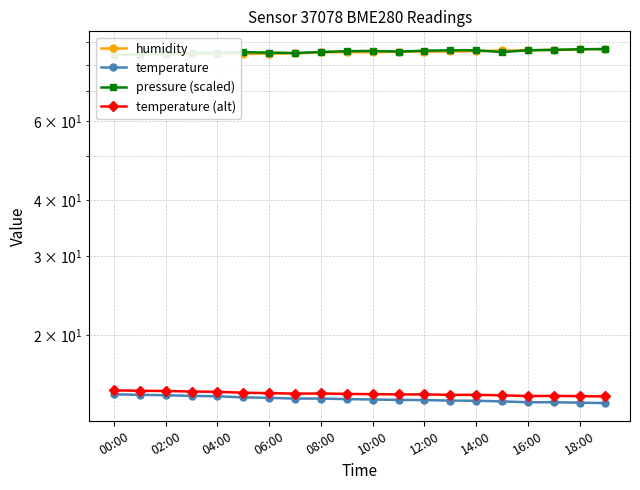

Where is temperature nearest to the value 14?

19